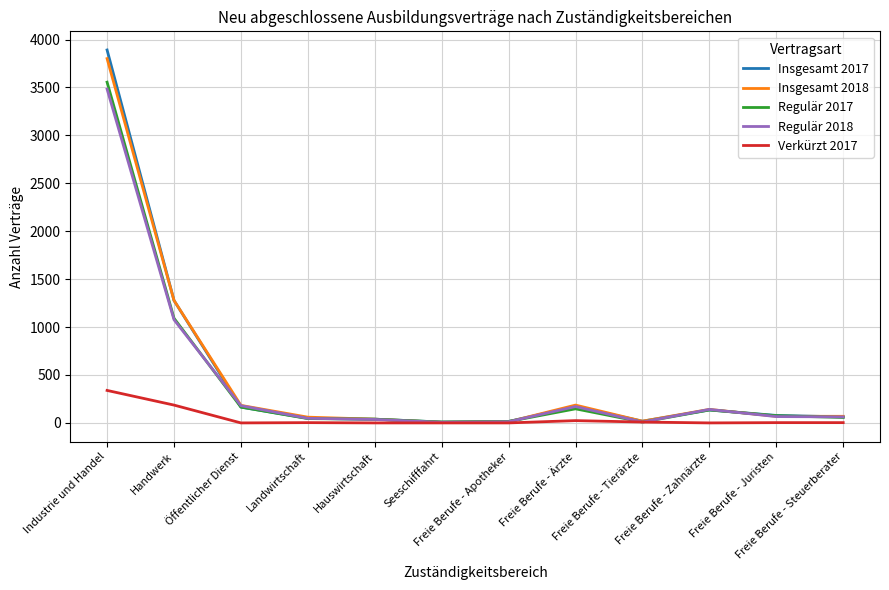

List the series in order of their peak value, highest first.

Insgesamt 2017, Insgesamt 2018, Regulär 2017, Regulär 2018, Verkürzt 2017